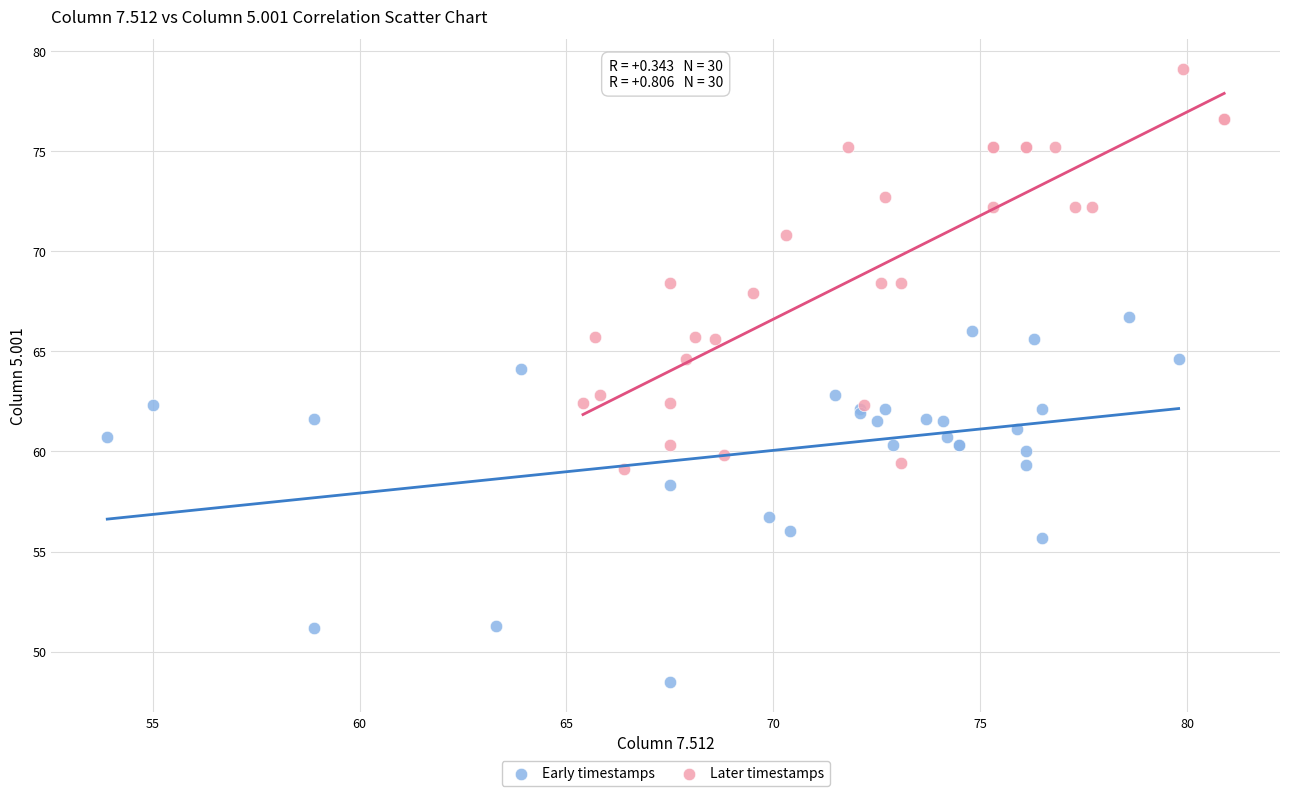

Which series reaches the minimum Y coordinate?

Early timestamps